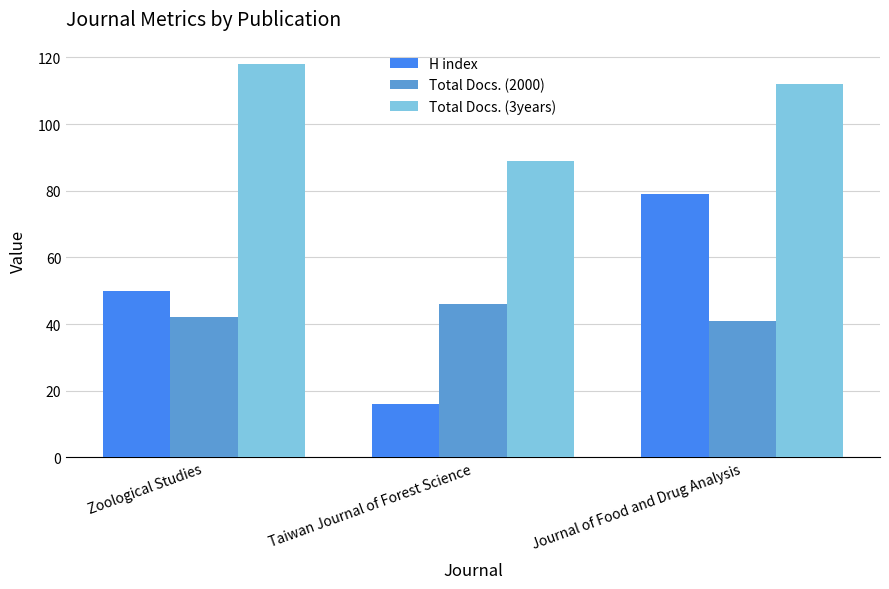

Which series has the largest total across all categories?

Total Docs. (3years)